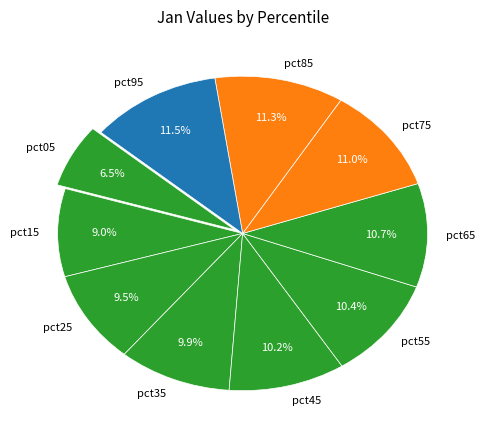

Which has a higher value, pct65 or pct25?

pct65